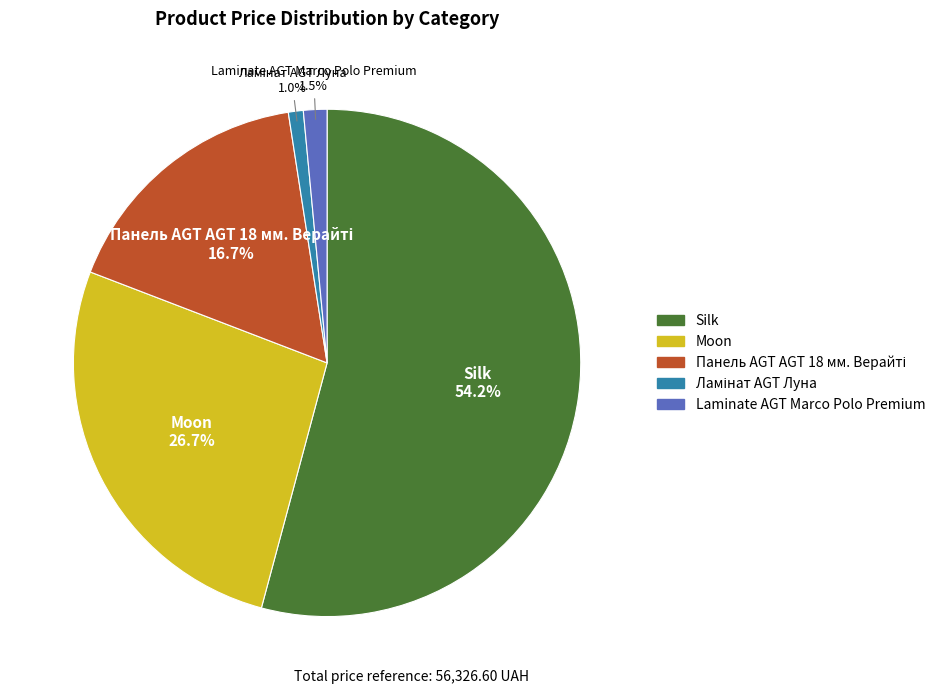

Does Moon represent more than half of the total?

No